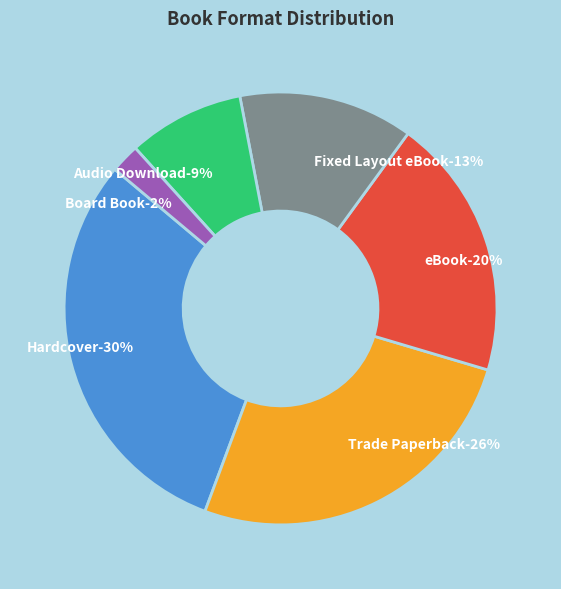

What percentage is the Fixed Layout eBook slice, to the nearest percent?

13%